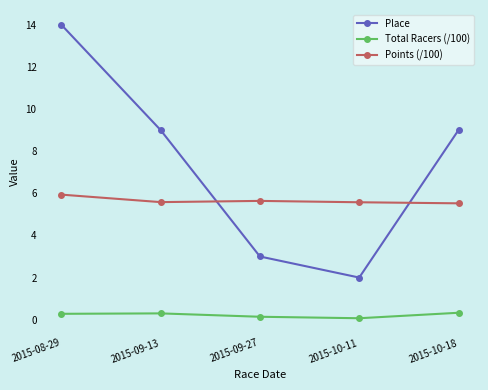

What is the difference between the maximum and minimum values in the Total Racers (/100) series?

0.3